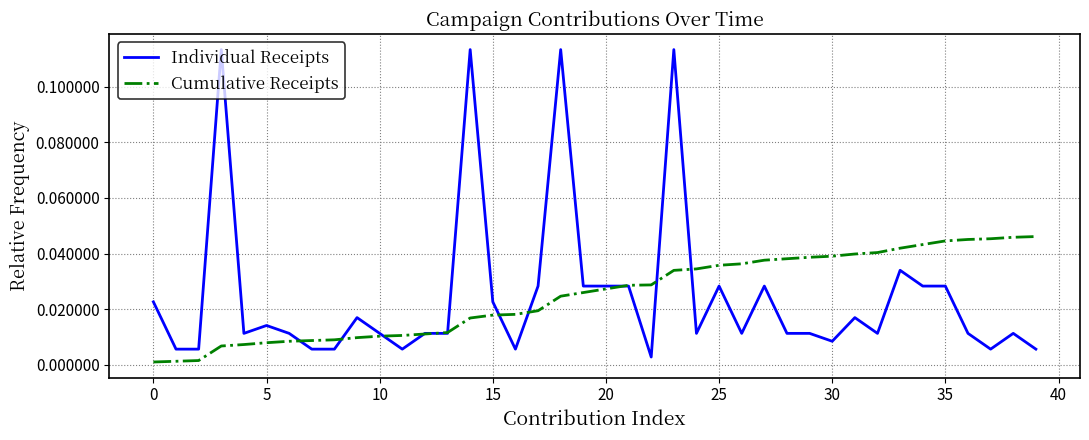

Which series ends up on top after the final intersection of Cumulative Receipts and Individual Receipts?

Cumulative Receipts